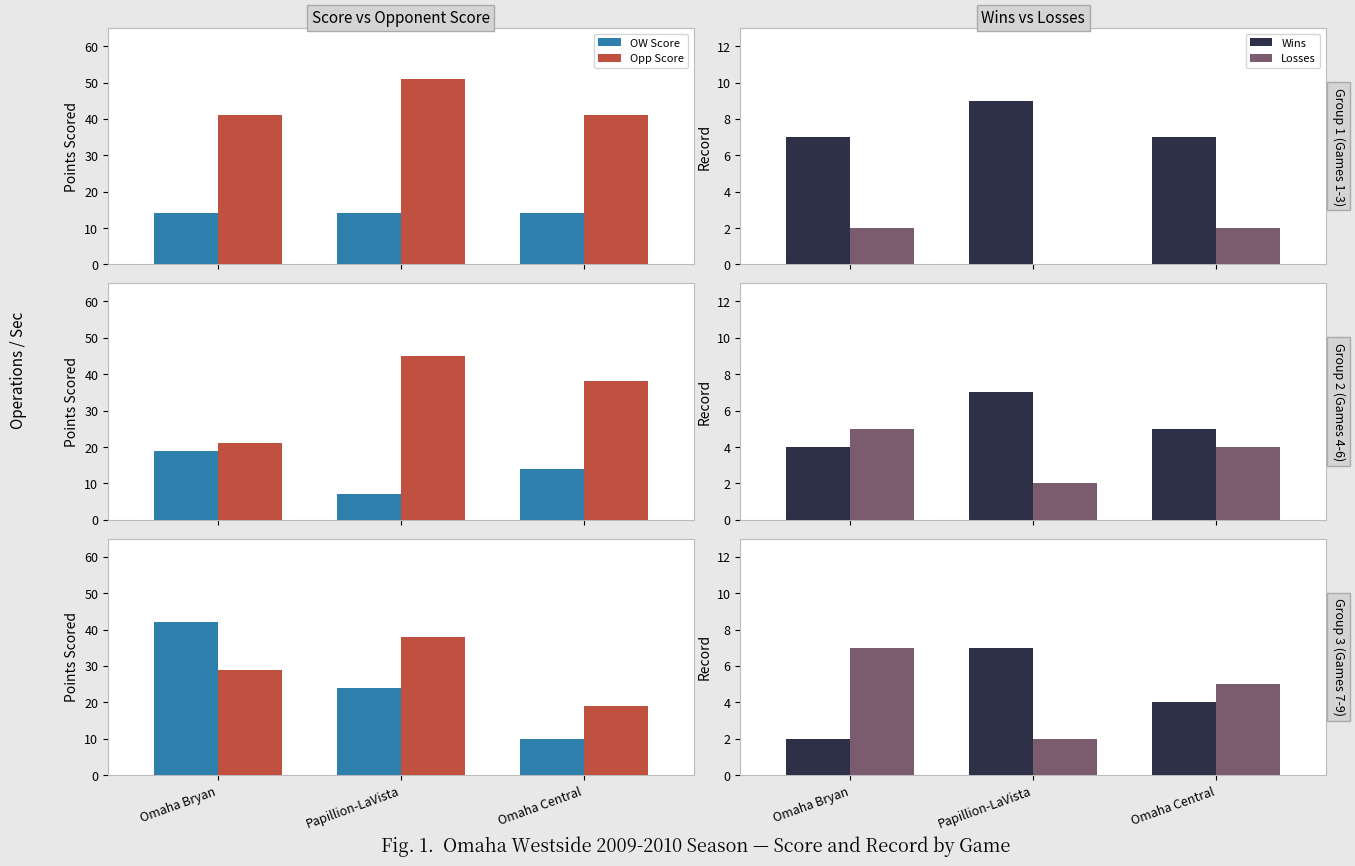

What is the average value of the Opp Score series?

29